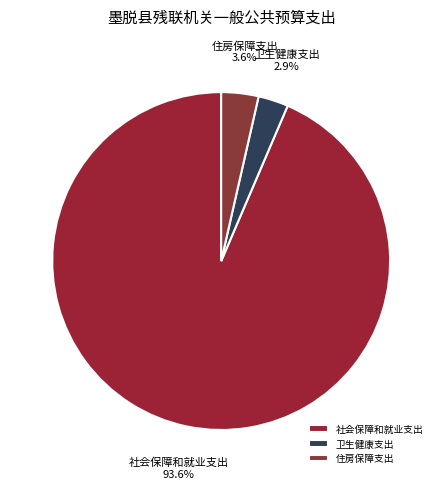

Which category has the smallest portion of the pie?

卫生健康支出